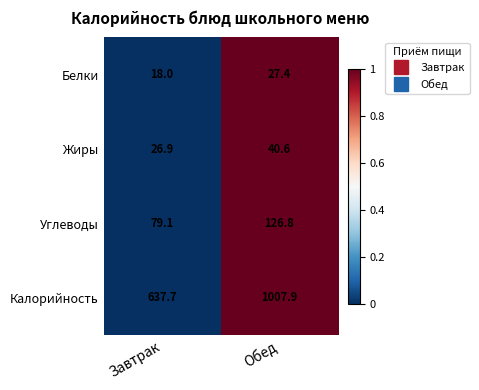

How many data points in Белки are above 27?

1